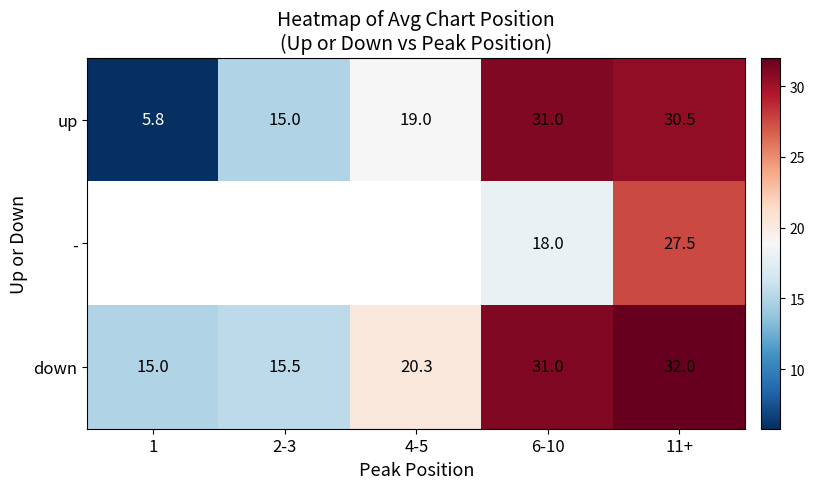

What is the minimum value for up?

5.8